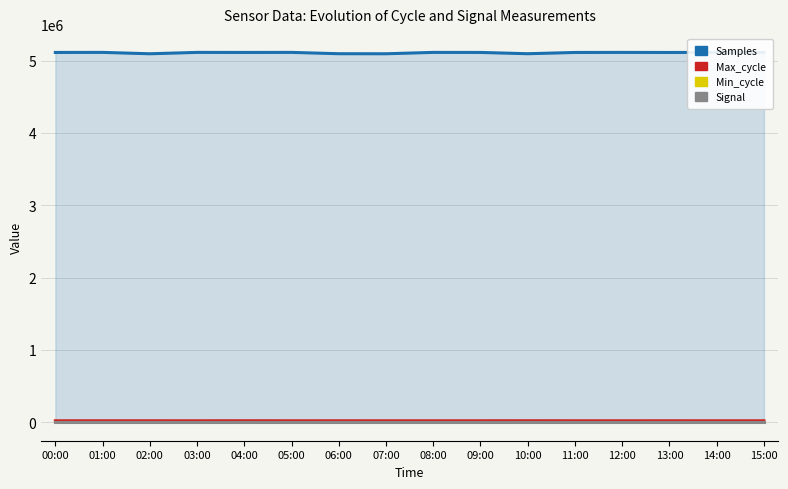

What is the value of the Min_cycle point at the 16th from the left?

28